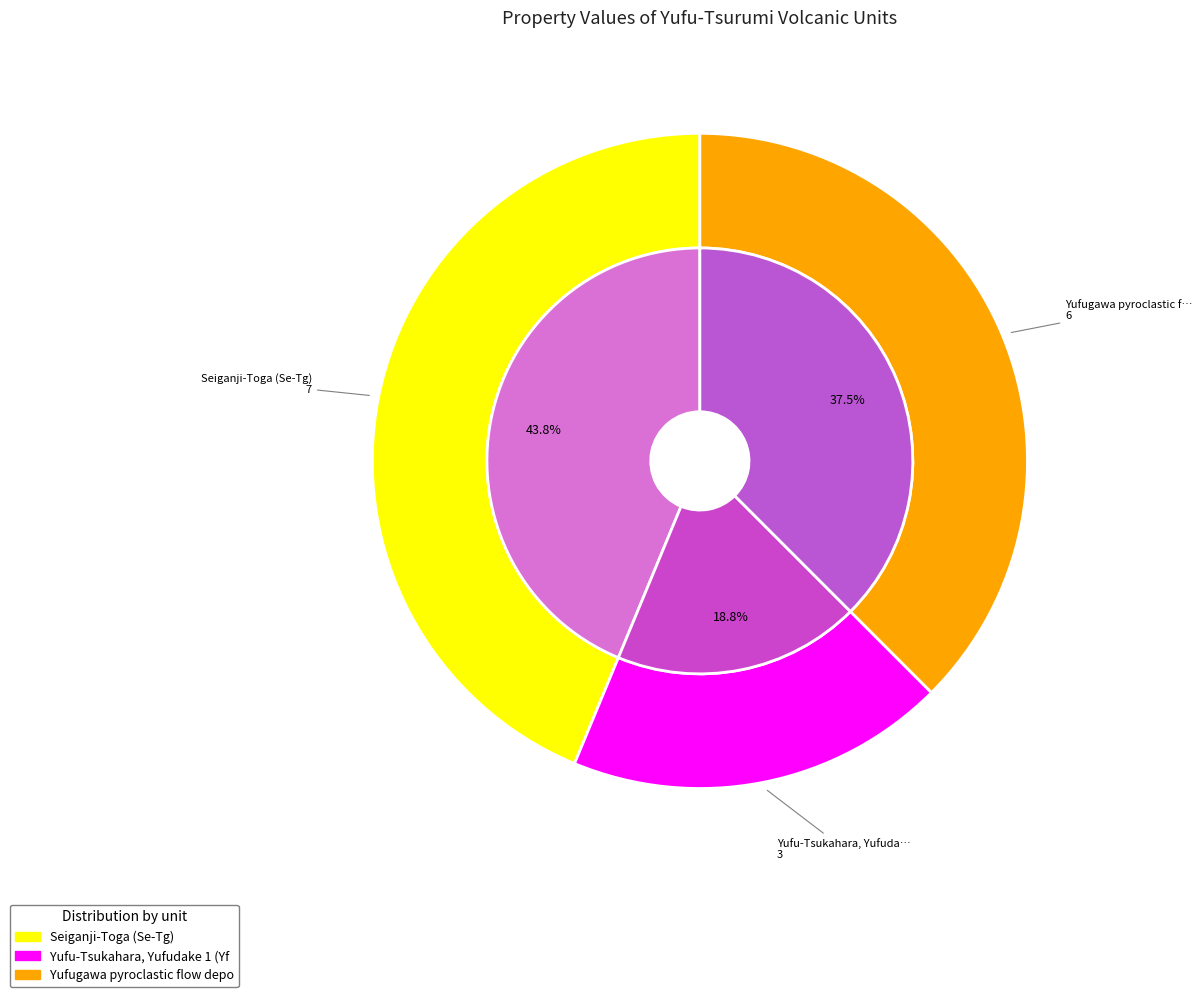

Between Yufugawa pyroclastic flow deposit and Yufu-Tsukahara, Yufudake 1 (Yf-1), which is larger?

Yufugawa pyroclastic flow deposit